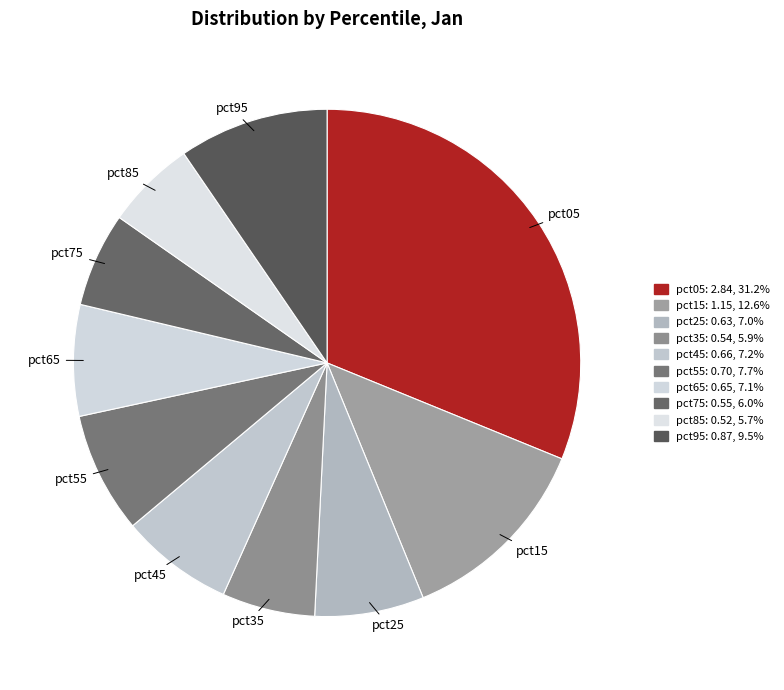

Is there a majority slice in this chart?

No